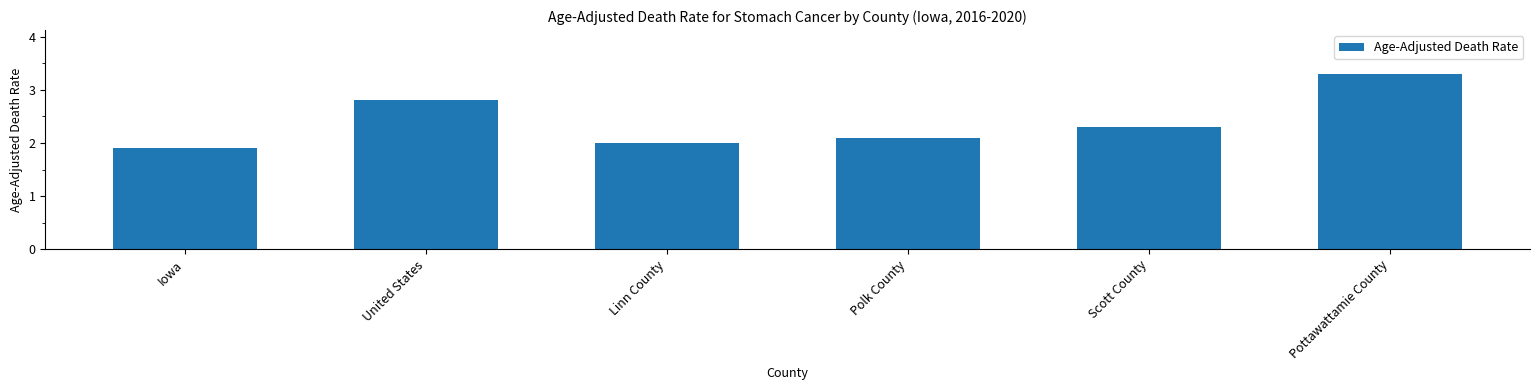

True or false: the data shows 3.3 at Pottawattamie County.

True